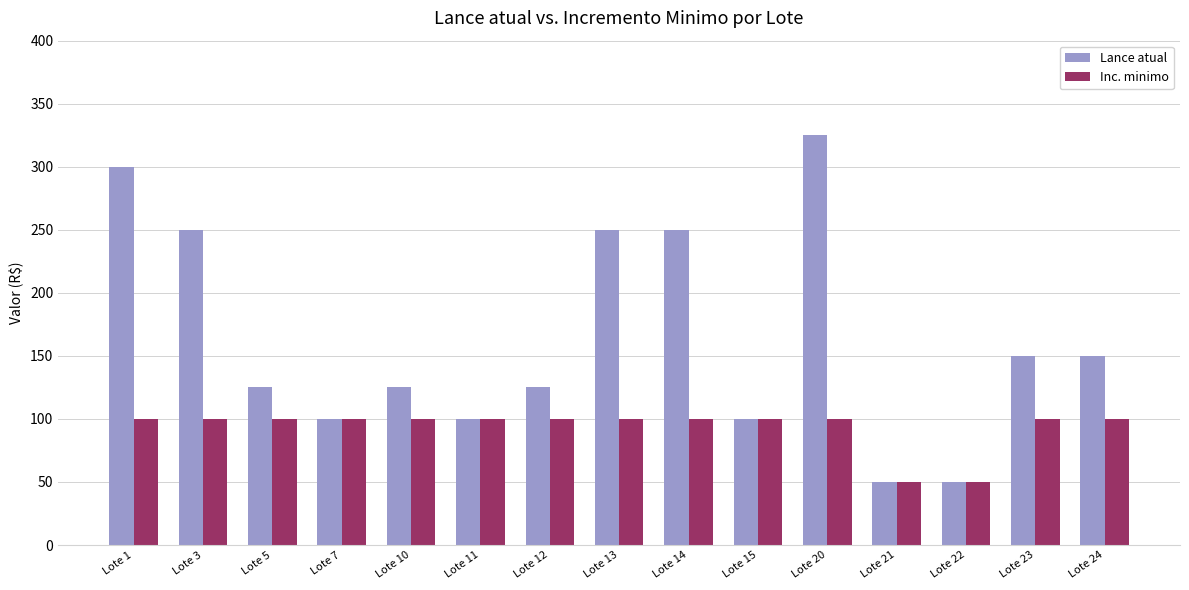

What is the average value of the Lance atual series?

163